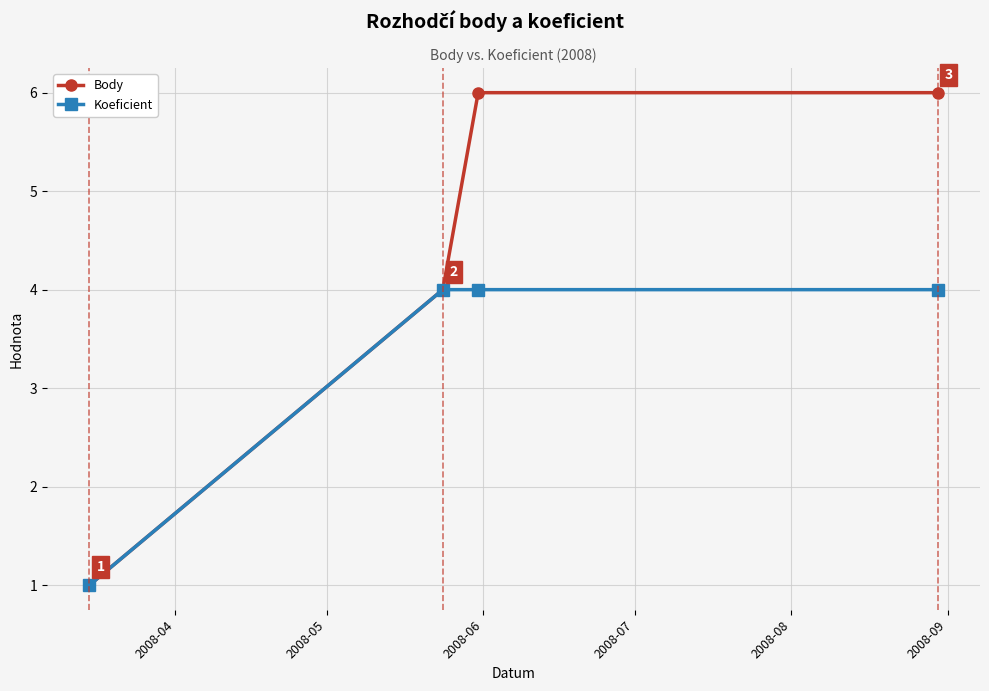

What is the difference between the second highest and minimum values in the Koeficient series?

3